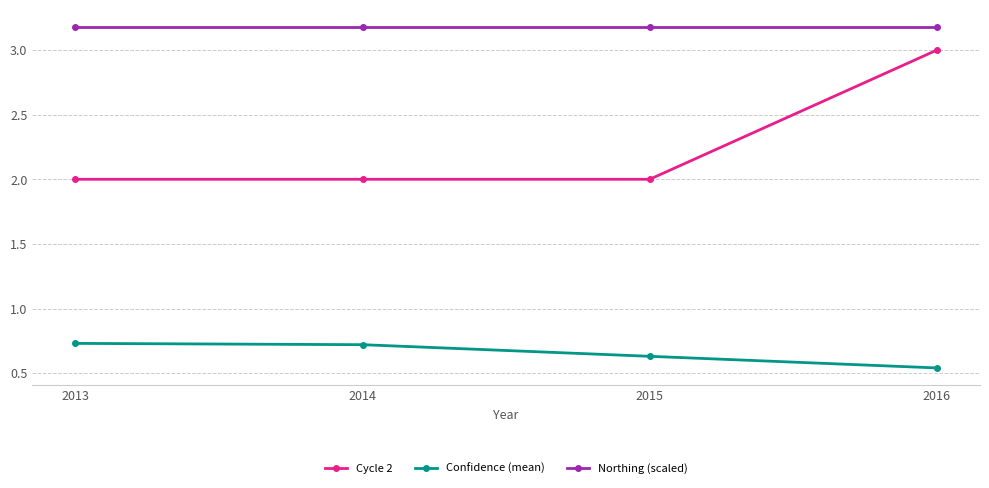

The value of Confidence (mean) at 2013 is 0.5. True or false?

False